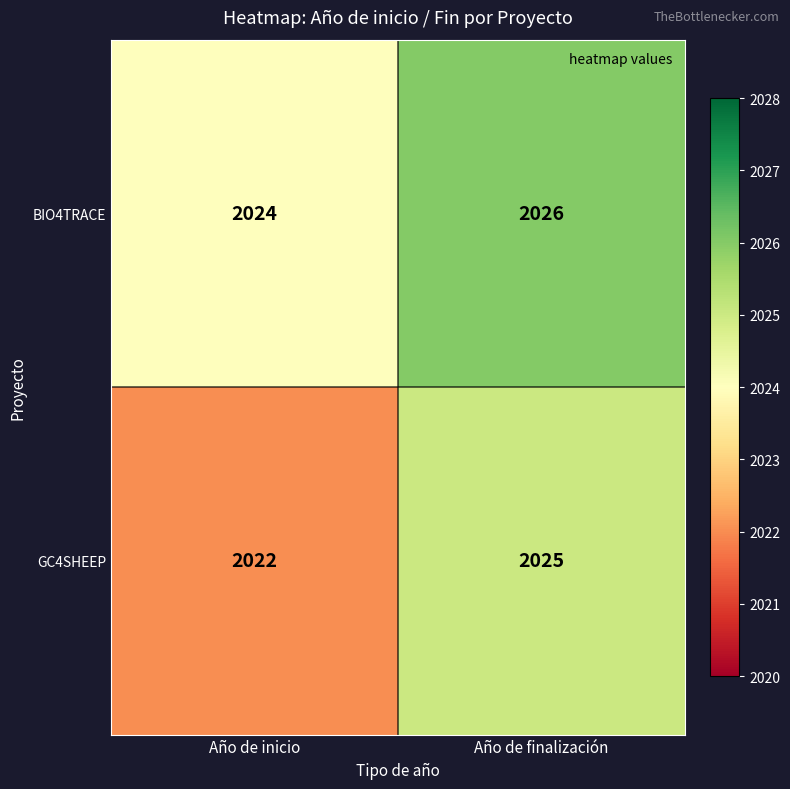

Which series has the largest total across all categories?

BIO4TRACE